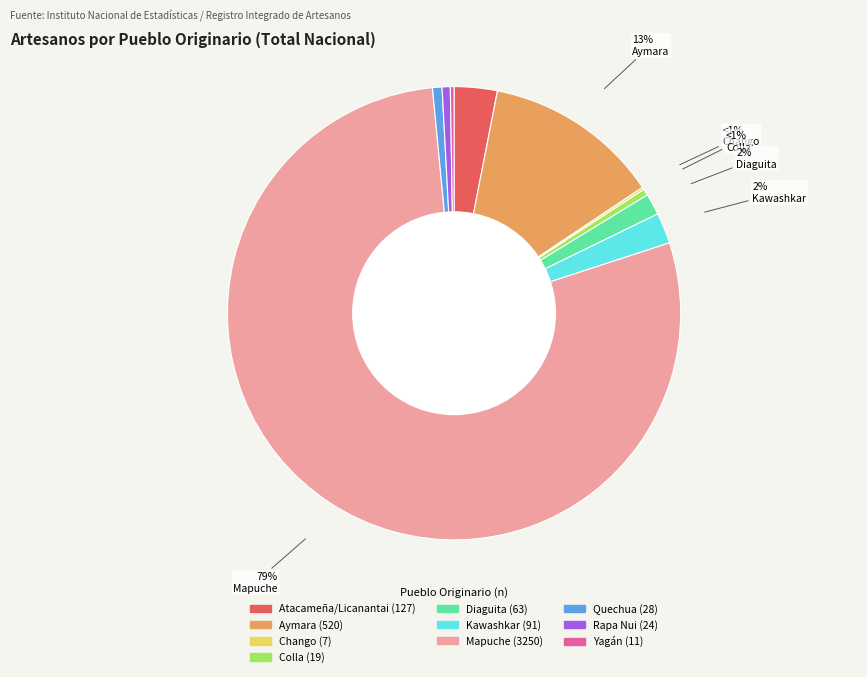

Which category has the smallest portion of the pie?

Chango